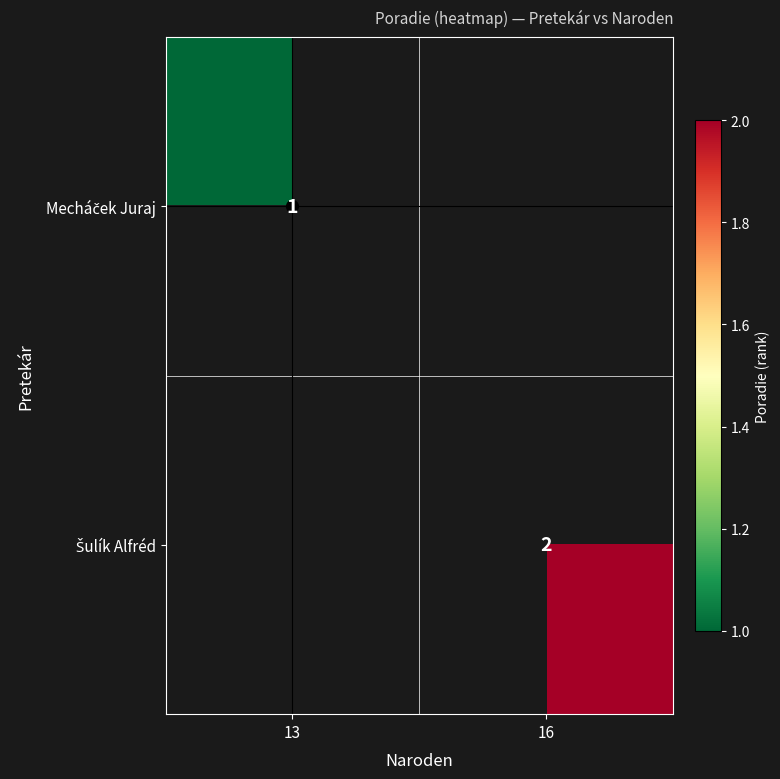

At 13, list the series in order from largest to smallest.

Mecháček Juraj, Šulík Alfréd